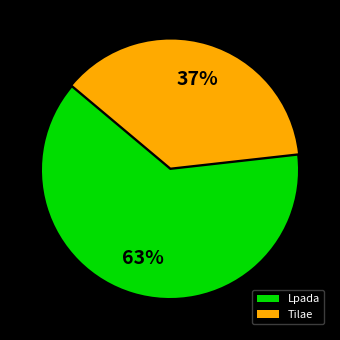

To the nearest percent, what is the combined percentage of Lpada and Tilae?

100%